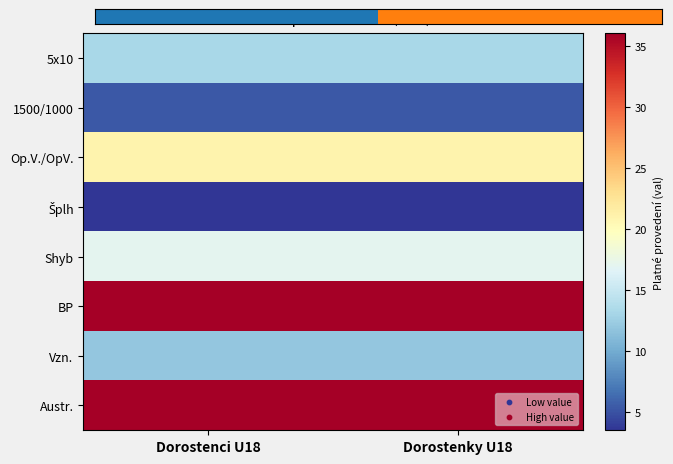

What is the difference between the highest and lowest values at Dorostenky U18?

35.0